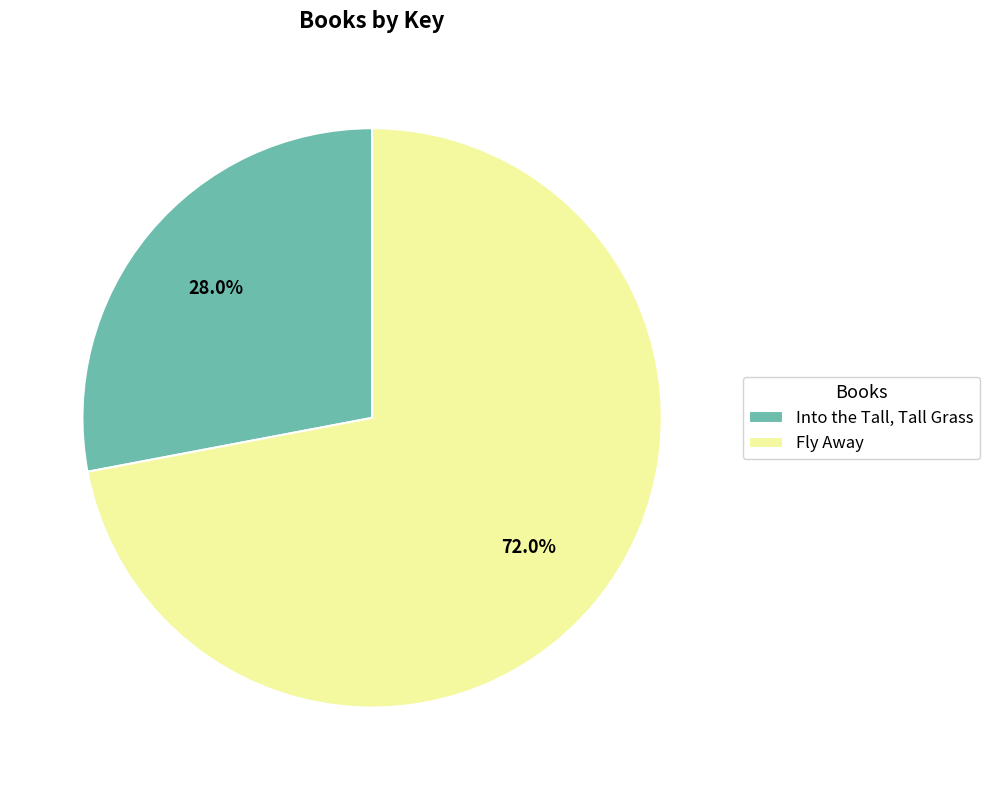

To the nearest percent, what percentage of the pie is Fly Away?

72%